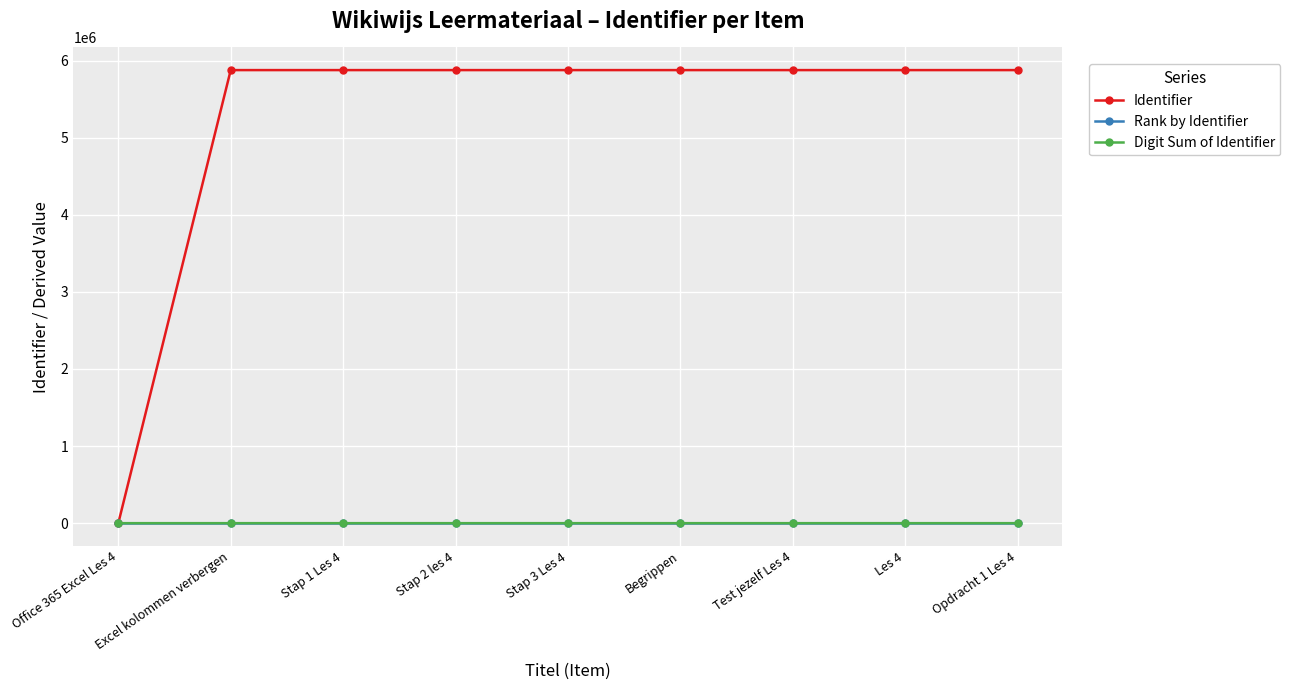

What is the value of the Identifier point at the 4th from the left?

5877305